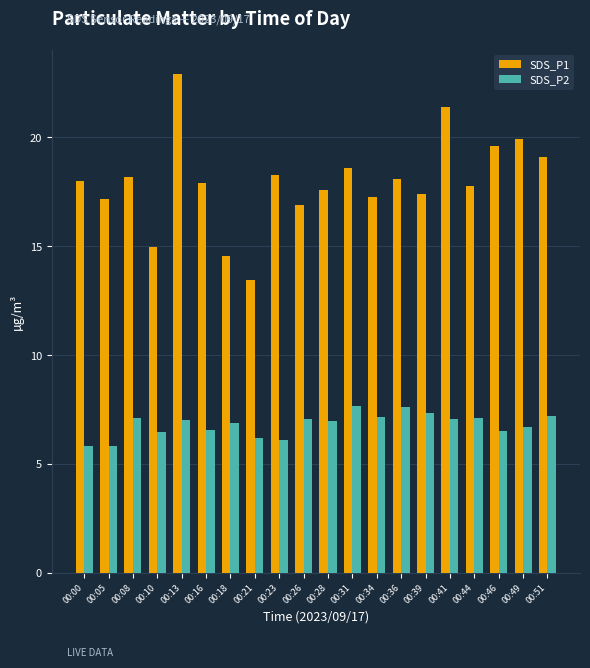

How many distinct data groups are displayed?

2